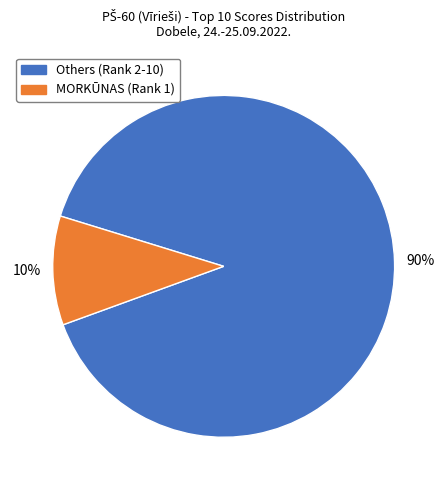

How many slices are in this pie chart?

2